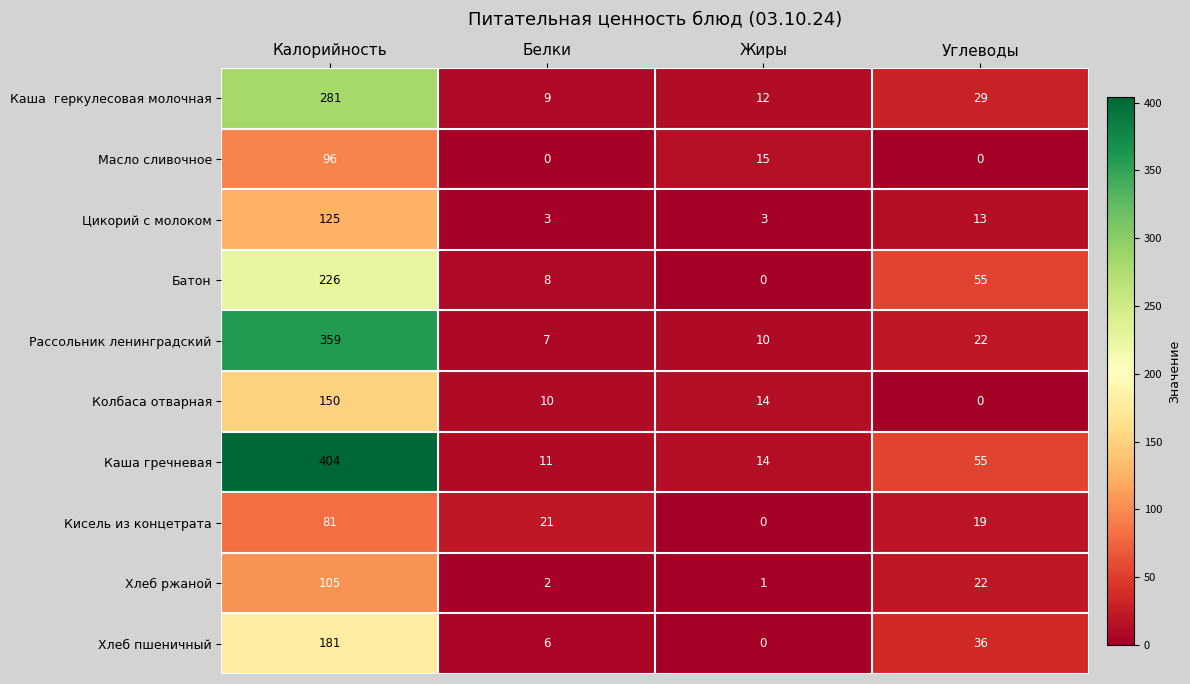

At how many categories does at least one series exceed 11?

4